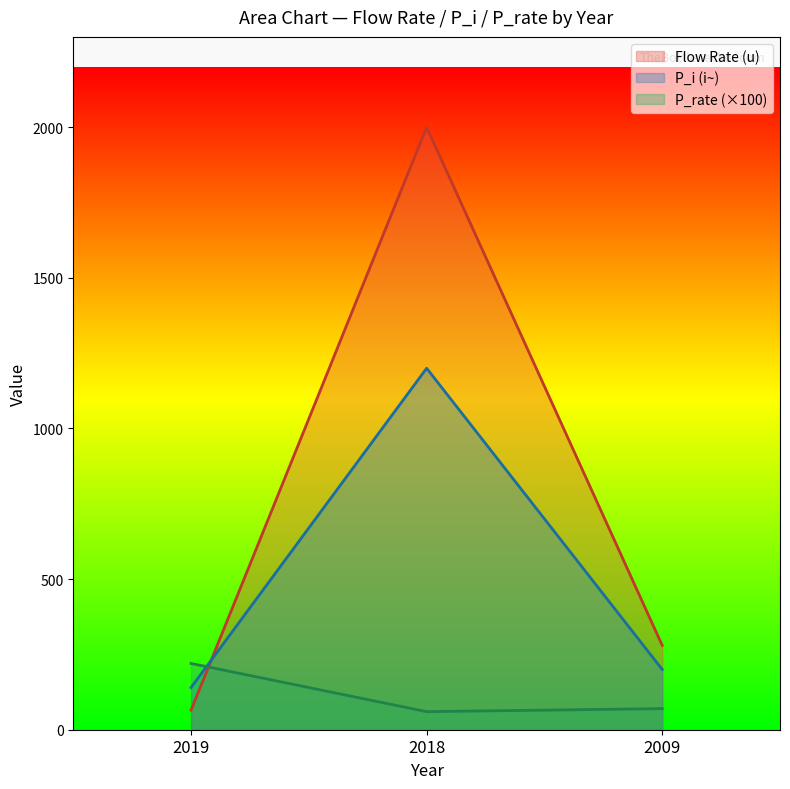

Where is Flow Rate (u) nearest to the value 1032?

2009